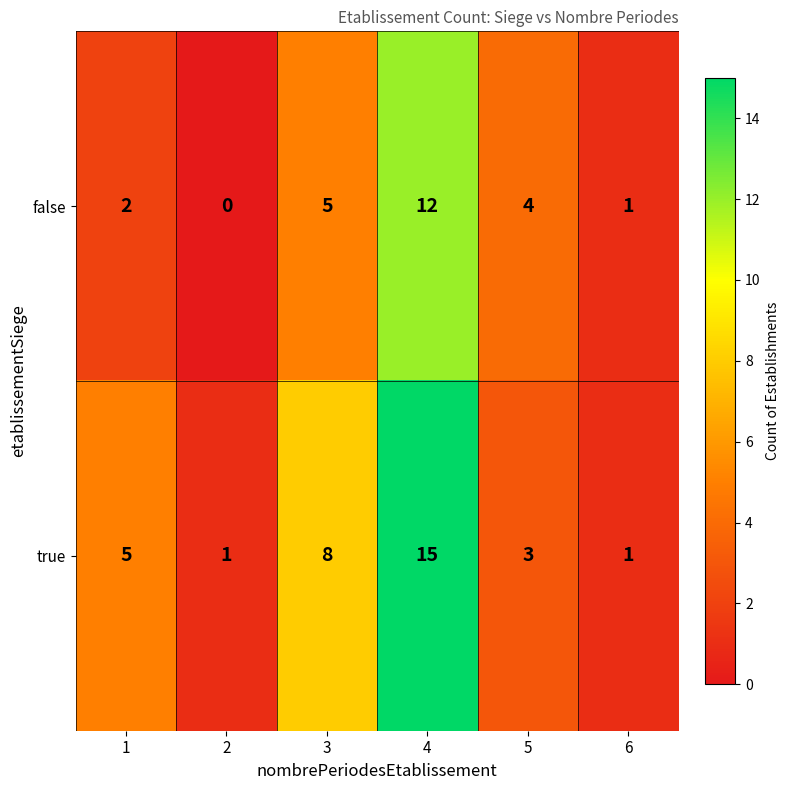

How many series are shown in this chart?

2